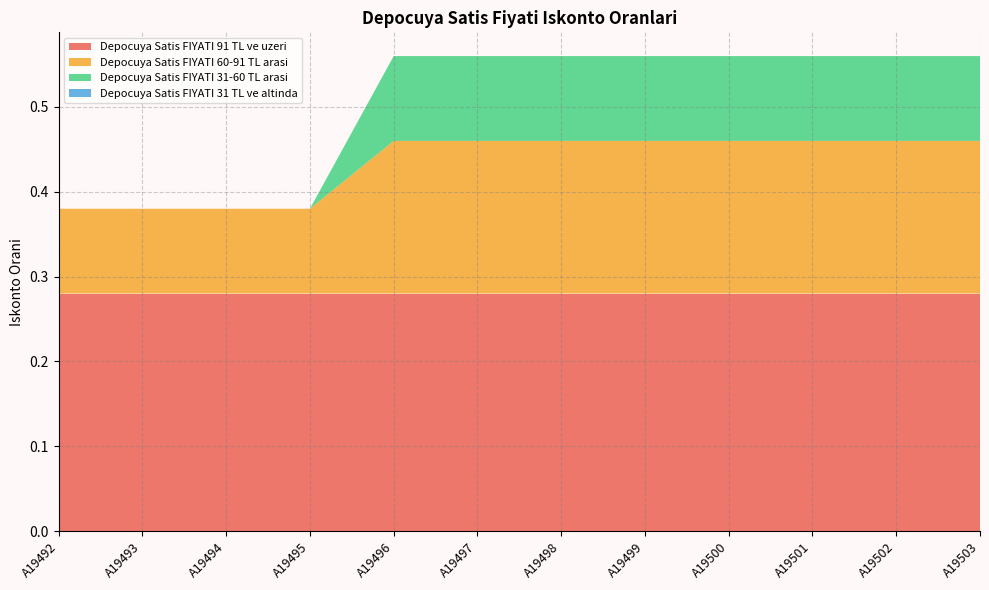

Reading right to left, transcribe all the data shown in this chart.

Depocuya Satis FIYATI 91 TL ve uzeri: 0.3	0.3	0.3	0.3	0.3	0.3	0.3	0.3	0.3	0.3	0.3	0.3
Depocuya Satis FIYATI 60-91 TL arasi: 0.2	0.2	0.2	0.2	0.2	0.2	0.2	0.2	0.1	0.1	0.1	0.1
Depocuya Satis FIYATI 31-60 TL arasi: 0.1	0.1	0.1	0.1	0.1	0.1	0.1	0.1	0.0	0.0	0.0	0.0
Depocuya Satis FIYATI 31 TL ve altinda: 0.0	0.0	0.0	0.0	0.0	0.0	0.0	0.0	0.0	0.0	0.0	0.0